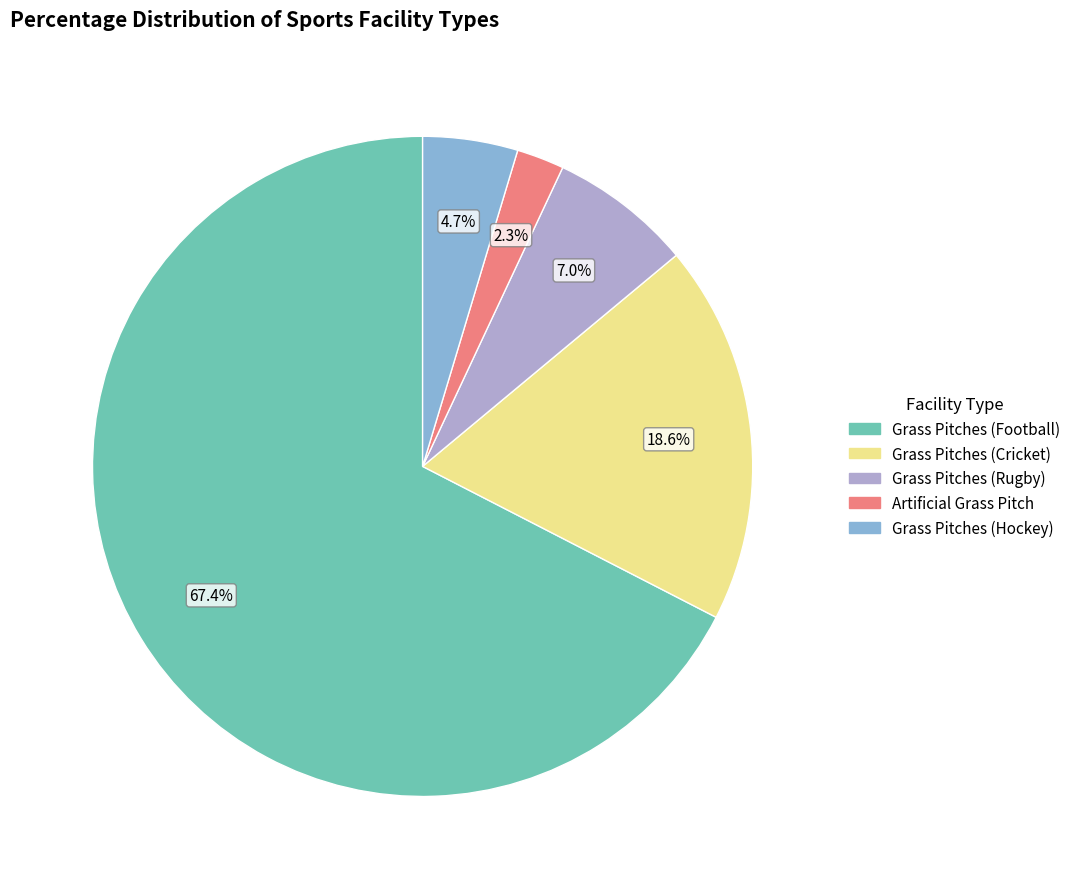

Does any single category account for the majority?

Yes